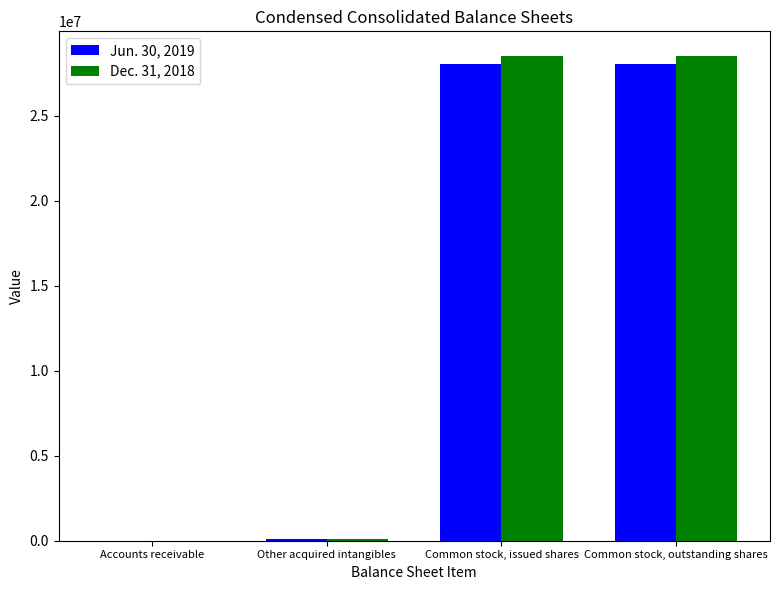

True or false: Dec. 31, 2018 has a value of 10426569 at Common stock, outstanding shares.

False